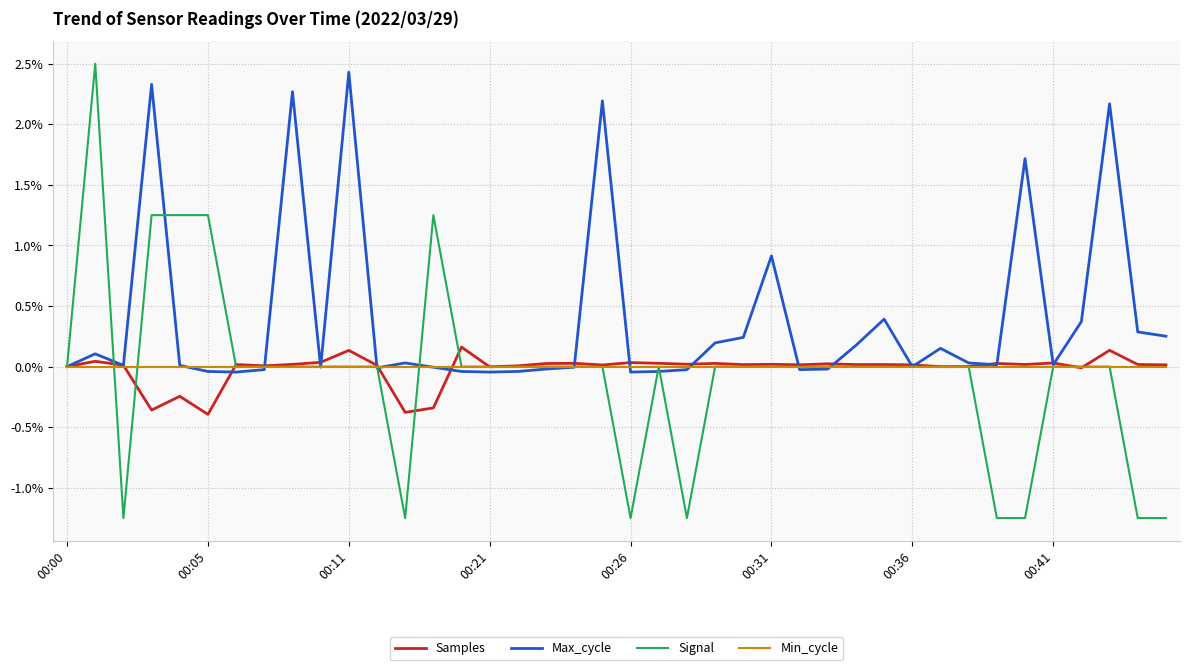

True or false: Signal and Min_cycle cross at least once.

True